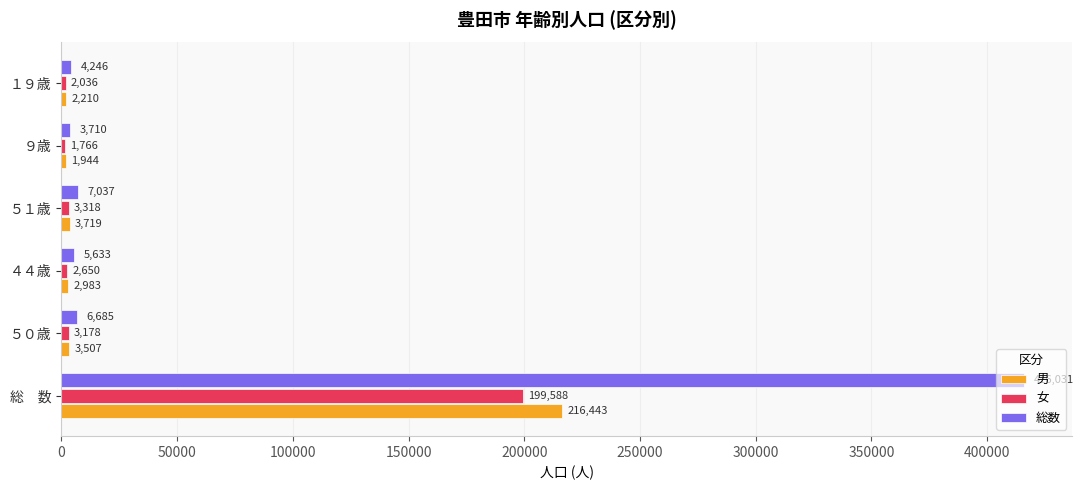

True or false: 総数 has a value of 7037 at ５１歳.

True